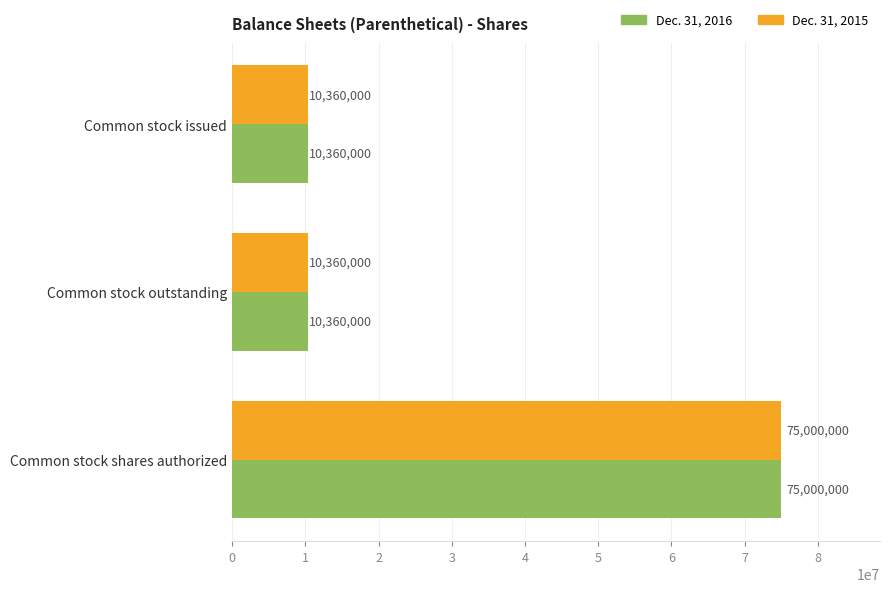

What is the highest value of the Dec. 31, 2016 series?

75000000